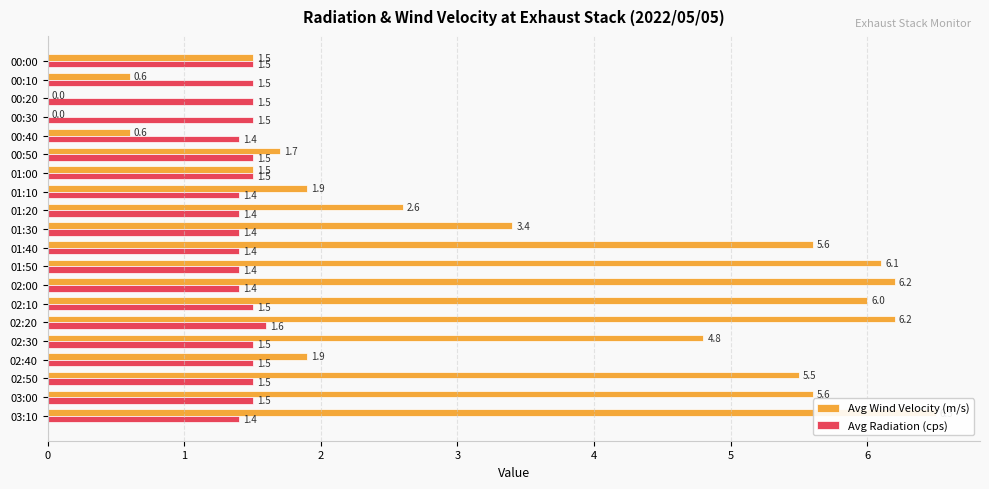

How many bars are there in total?

40